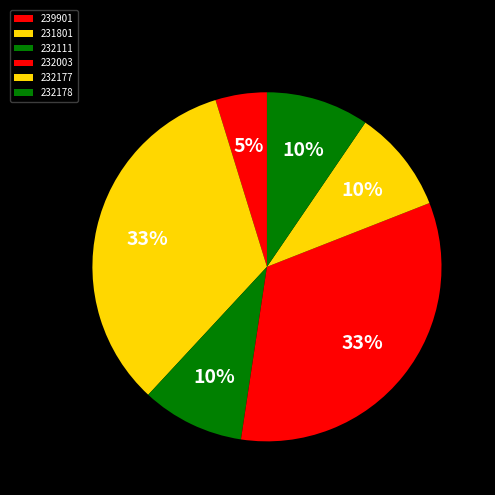

The 232178 slice represents 10% of the pie. True or false?

True